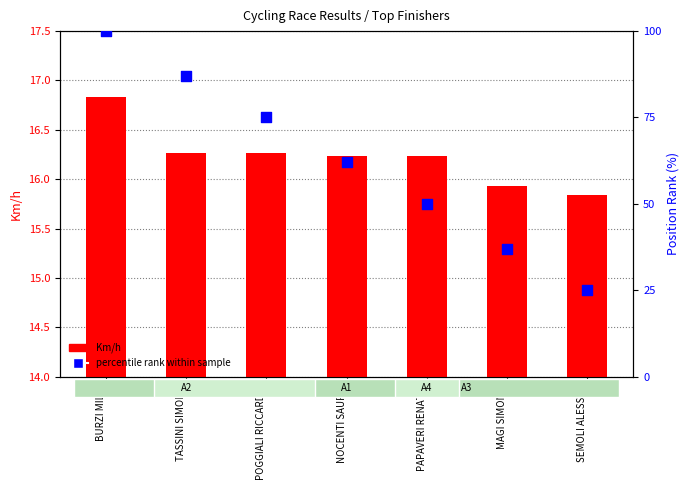

Which series has the largest total across all categories?

percentile rank within sample